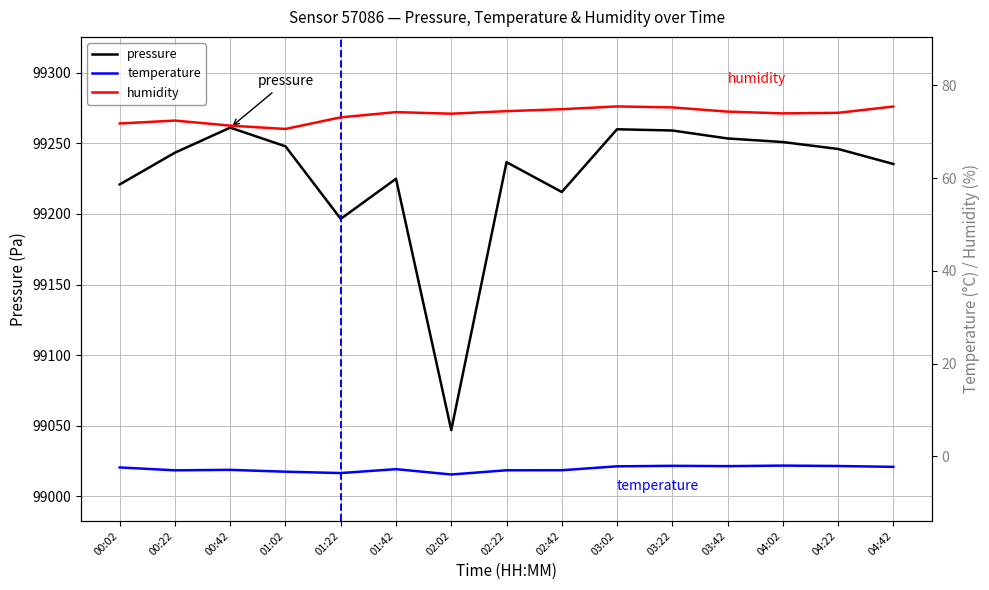

Reading right to left, list all the values displayed in this chart.

pressure: 04:42=99235.3	04:22=99245.9	04:02=99250.8	03:42=99253.3	03:22=99259.0	03:02=99259.8	02:42=99215.5	02:22=99236.6	02:02=99047.0	01:42=99224.8	01:22=99196.4	01:02=99247.8	00:42=99261.0	00:22=99243.3	00:02=99220.8
temperature: 04:42=-2.3	04:22=-2.1	04:02=-2.0	03:42=-2.1	03:22=-2.1	03:02=-2.2	02:42=-3.0	02:22=-3.0	02:02=-3.9	01:42=-2.8	01:22=-3.6	01:02=-3.3	00:42=-2.9	00:22=-3.0	00:02=-2.4
humidity: 04:42=75.4	04:22=74.1	04:02=74.0	03:42=74.3	03:22=75.2	03:02=75.5	02:42=74.8	02:22=74.4	02:02=73.9	01:42=74.2	01:22=73.1	01:02=70.6	00:42=71.3	00:22=72.4	00:02=71.8